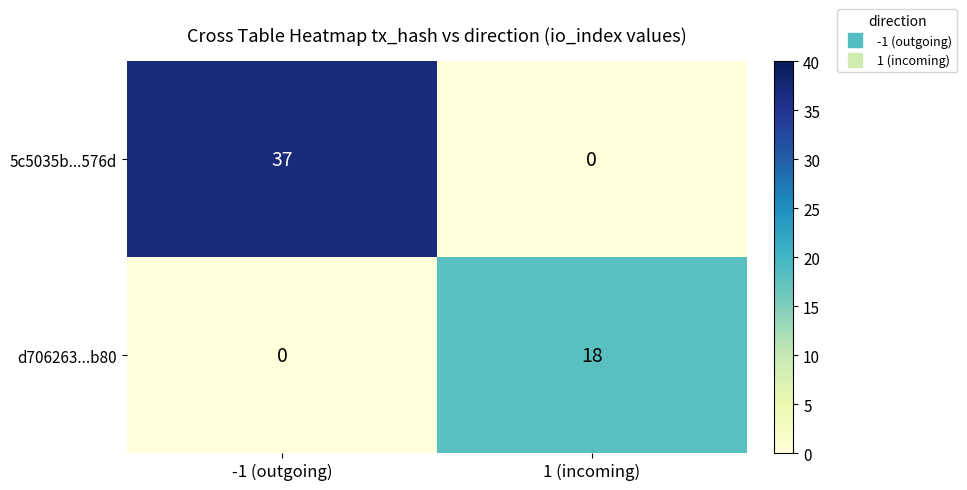

Rank the series by their maximum value, from highest to lowest.

5c5035b...576d, d706263...b80